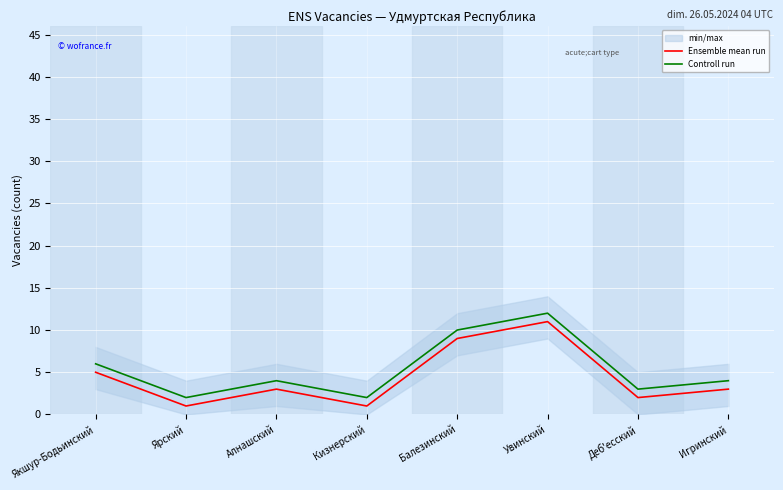

Is the value of Ensemble mean run at Балезинский greater than the value of Controll run at Кизнерский?

Yes